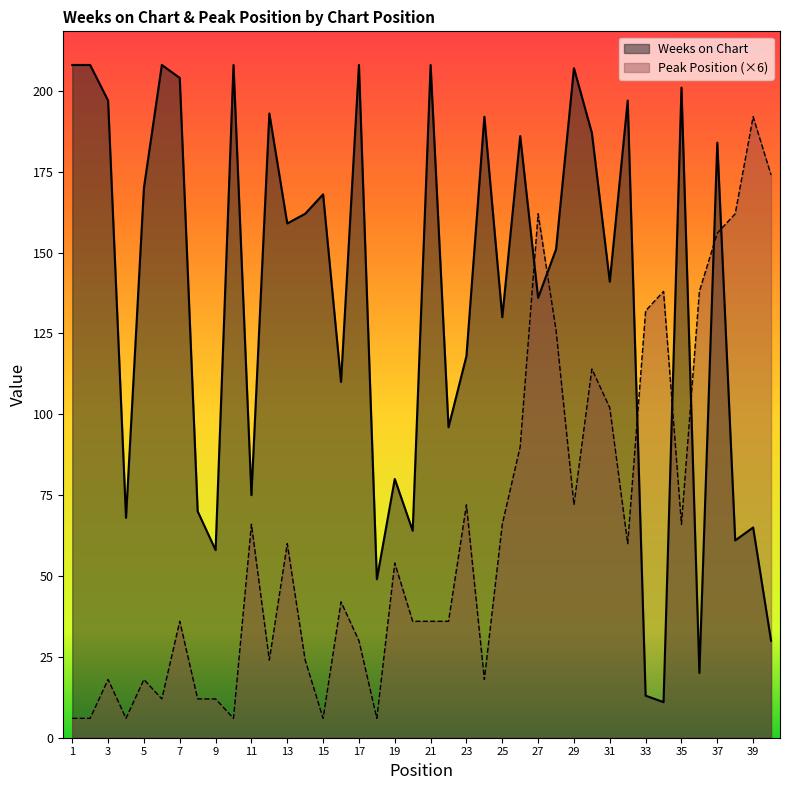

At which category does the chart reach its peak across all series?

1